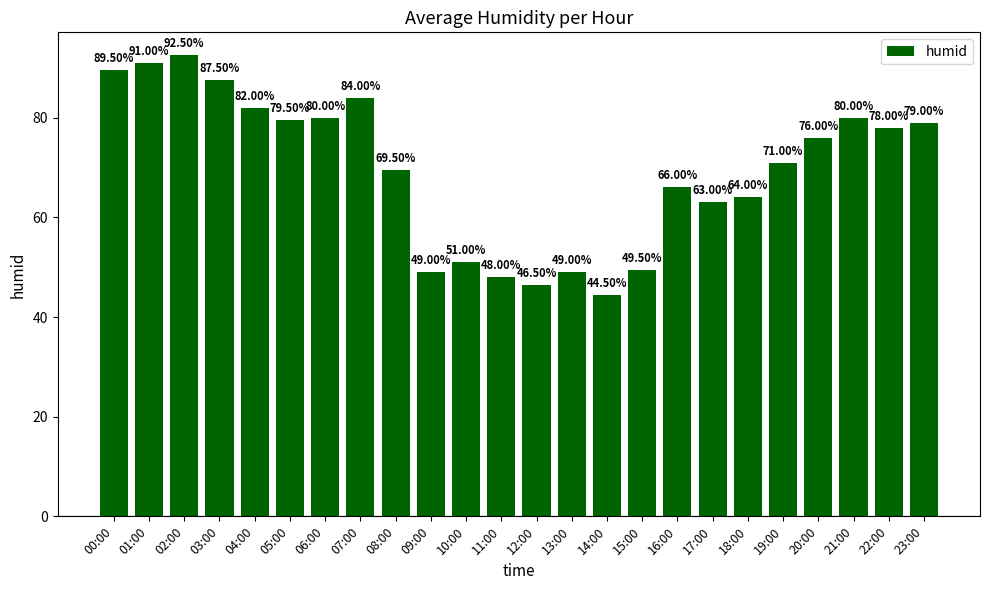

Which category has the highest value across all series?

02:00